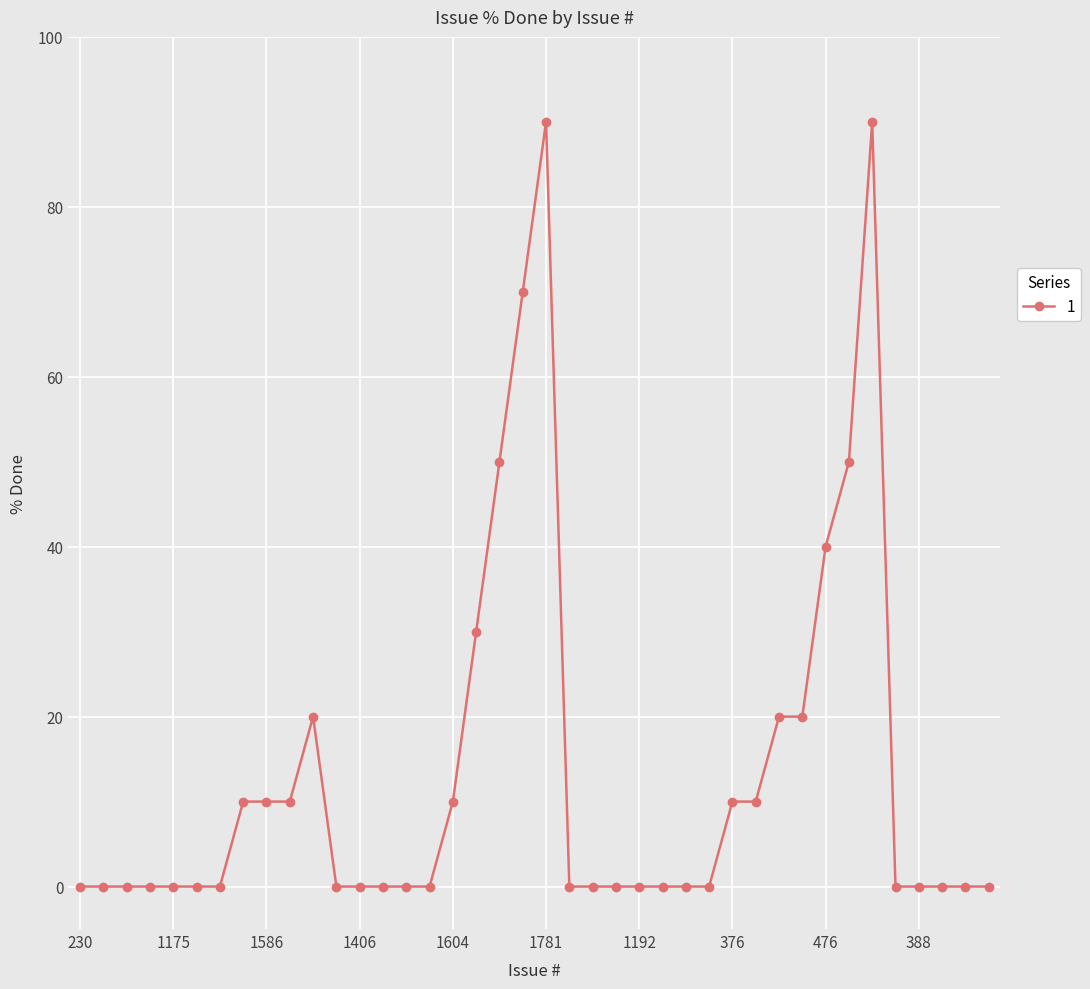

What is the sum of all values?

540